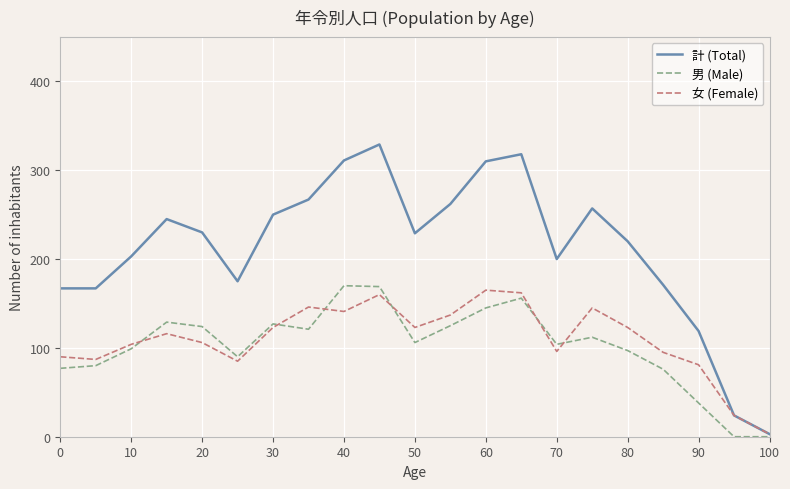

Which series has the largest range (max minus min)?

計 (Total)